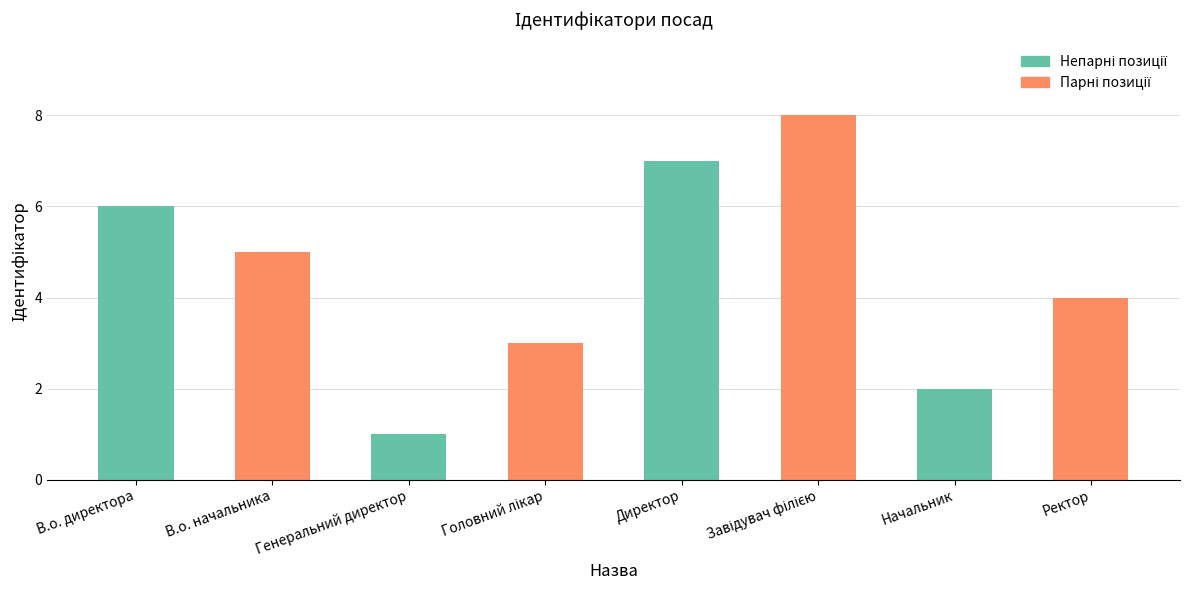

What is the change in value from Генеральний директор to Начальник?

+1